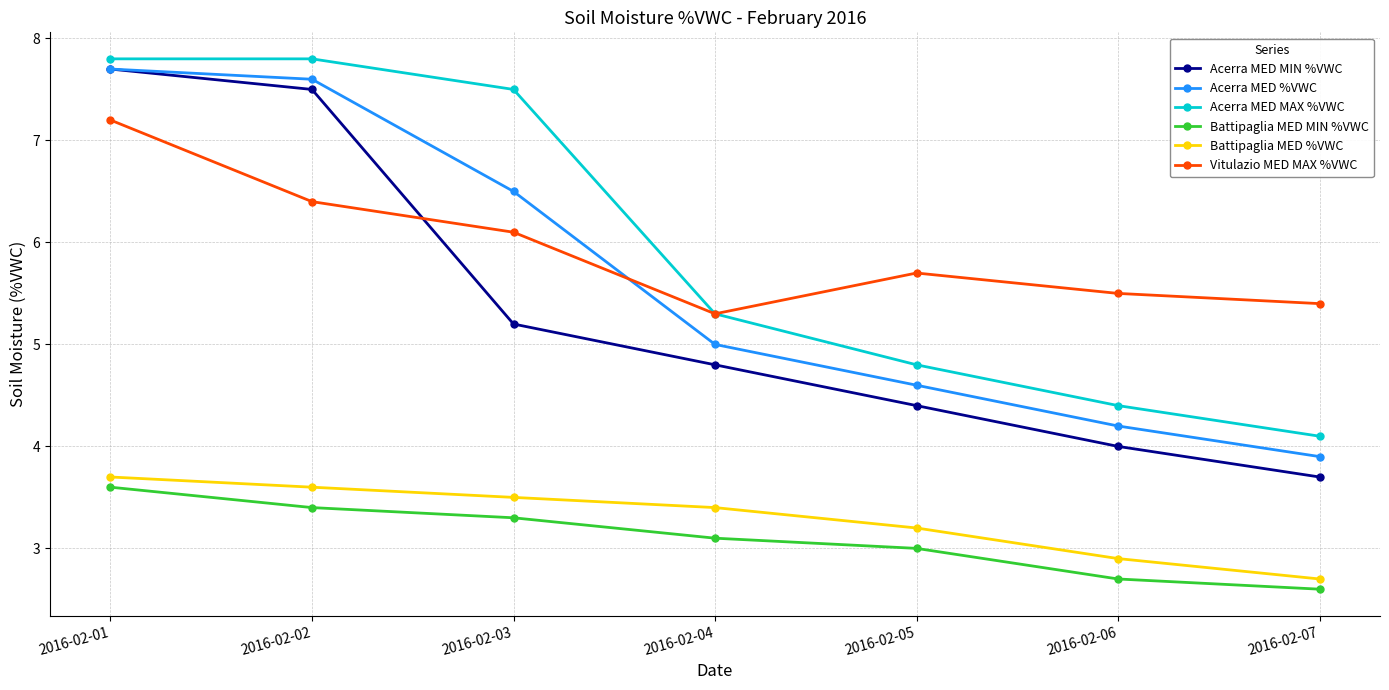

Reading left to right, transcribe all the data shown in this chart.

Acerra MED MIN %VWC: 2016-02-01=7.7	2016-02-02=7.5	2016-02-03=5.2	2016-02-04=4.8	2016-02-05=4.4	2016-02-06=4.0	2016-02-07=3.7
Acerra MED %VWC: 2016-02-01=7.7	2016-02-02=7.6	2016-02-03=6.5	2016-02-04=5.0	2016-02-05=4.6	2016-02-06=4.2	2016-02-07=3.9
Acerra MED MAX %VWC: 2016-02-01=7.8	2016-02-02=7.8	2016-02-03=7.5	2016-02-04=5.3	2016-02-05=4.8	2016-02-06=4.4	2016-02-07=4.1
Battipaglia MED MIN %VWC: 2016-02-01=3.6	2016-02-02=3.4	2016-02-03=3.3	2016-02-04=3.1	2016-02-05=3.0	2016-02-06=2.7	2016-02-07=2.6
Battipaglia MED %VWC: 2016-02-01=3.7	2016-02-02=3.6	2016-02-03=3.5	2016-02-04=3.4	2016-02-05=3.2	2016-02-06=2.9	2016-02-07=2.7
Vitulazio MED MAX %VWC: 2016-02-01=7.2	2016-02-02=6.4	2016-02-03=6.1	2016-02-04=5.3	2016-02-05=5.7	2016-02-06=5.5	2016-02-07=5.4